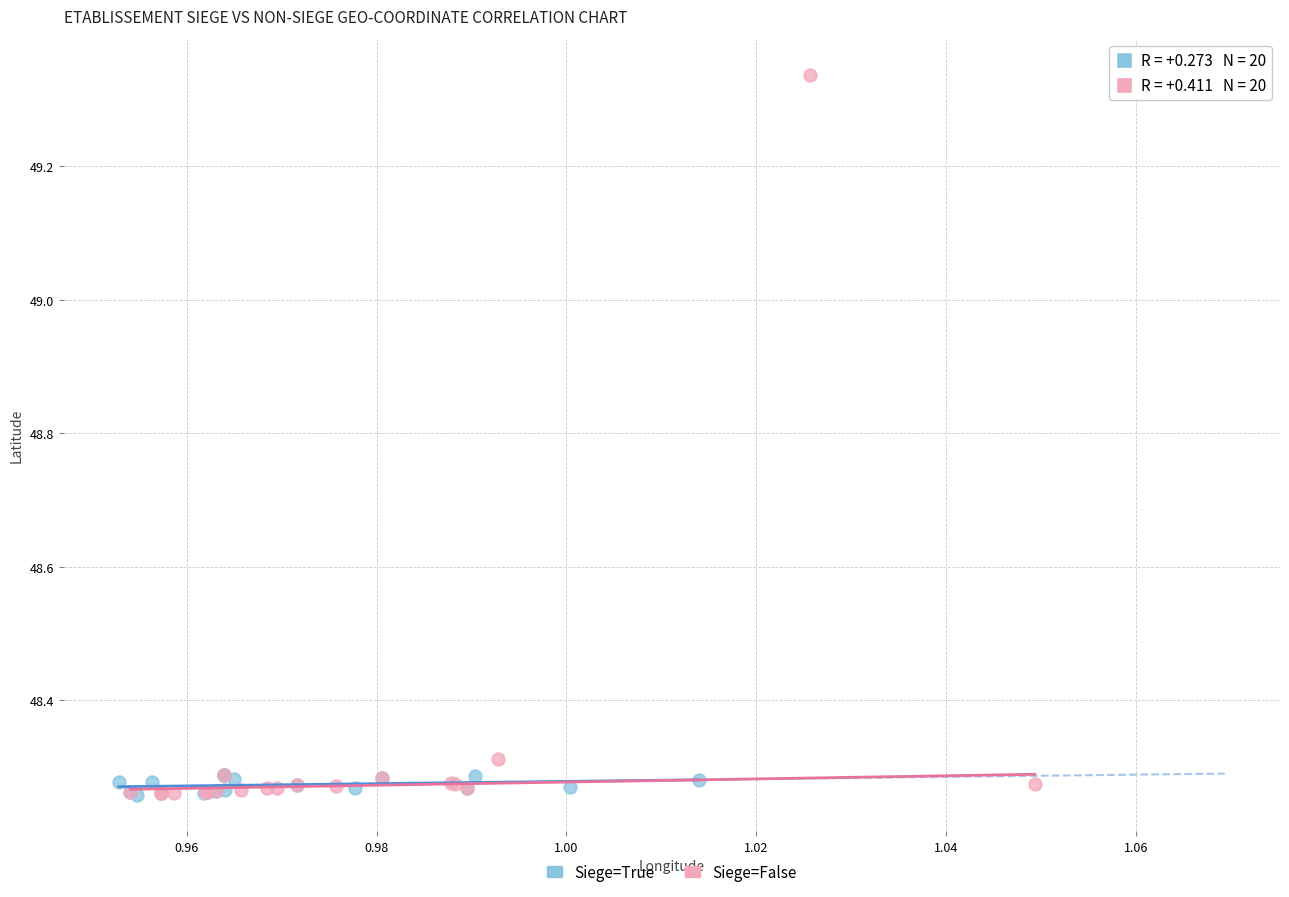

Which series reaches the maximum Y coordinate?

Siege=False